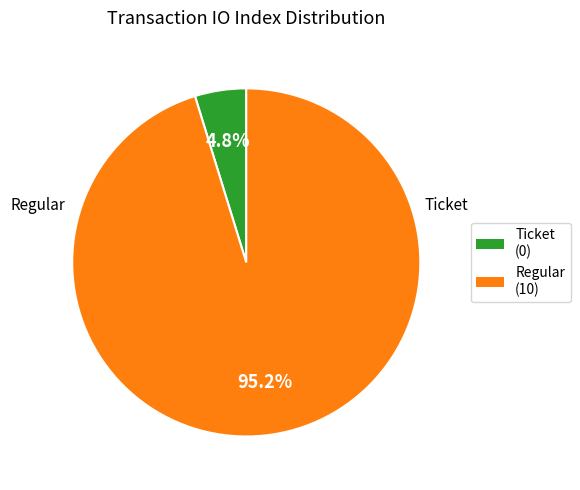

Does any single category account for the majority?

Yes